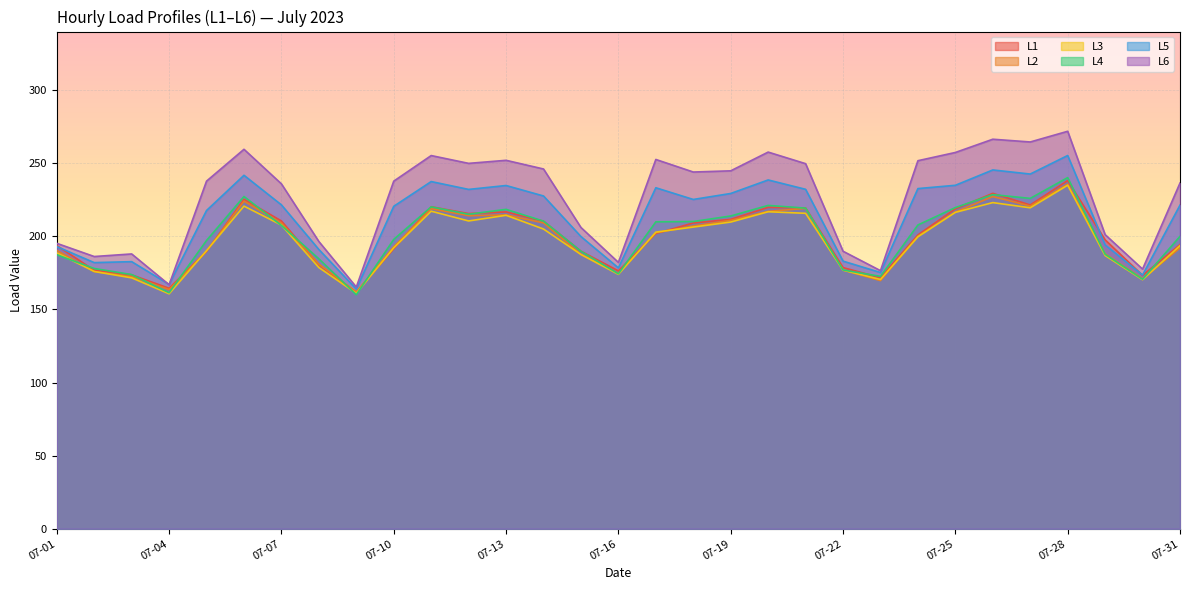

Rank the series by their maximum value, from highest to lowest.

L6, L5, L4, L1, L2, L3